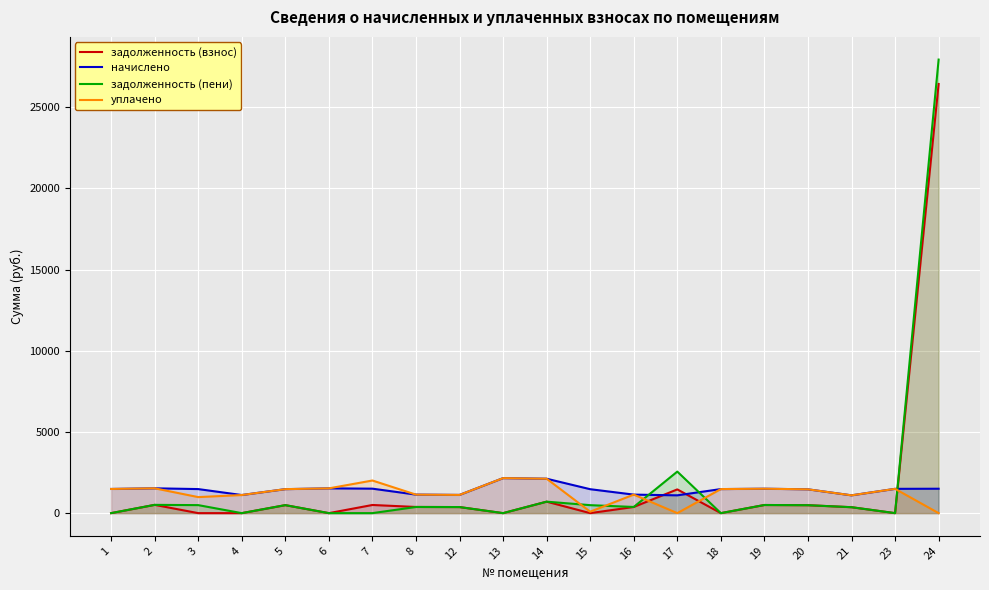

Which label corresponds to the smallest value in the chart?

1